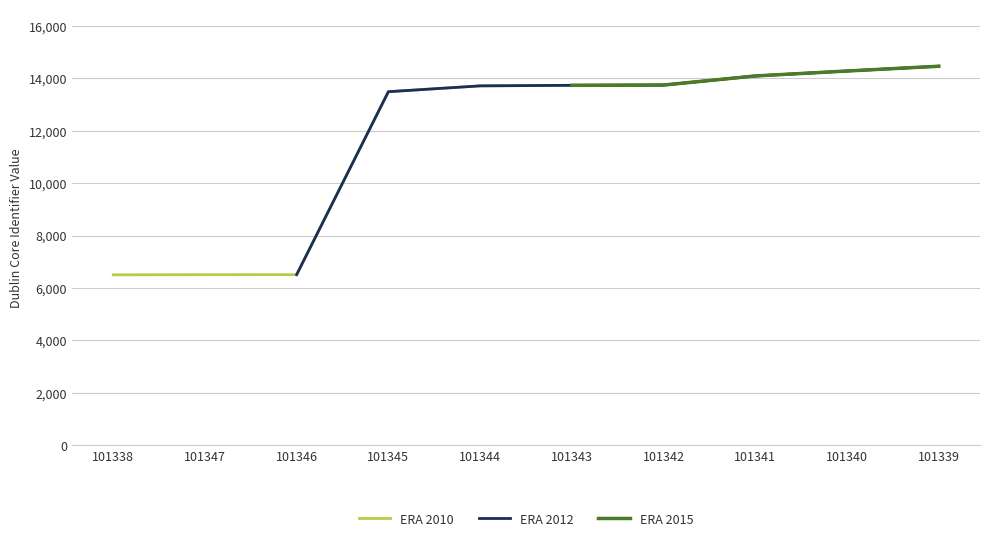

What is the label of the 2nd point from the left?

101347